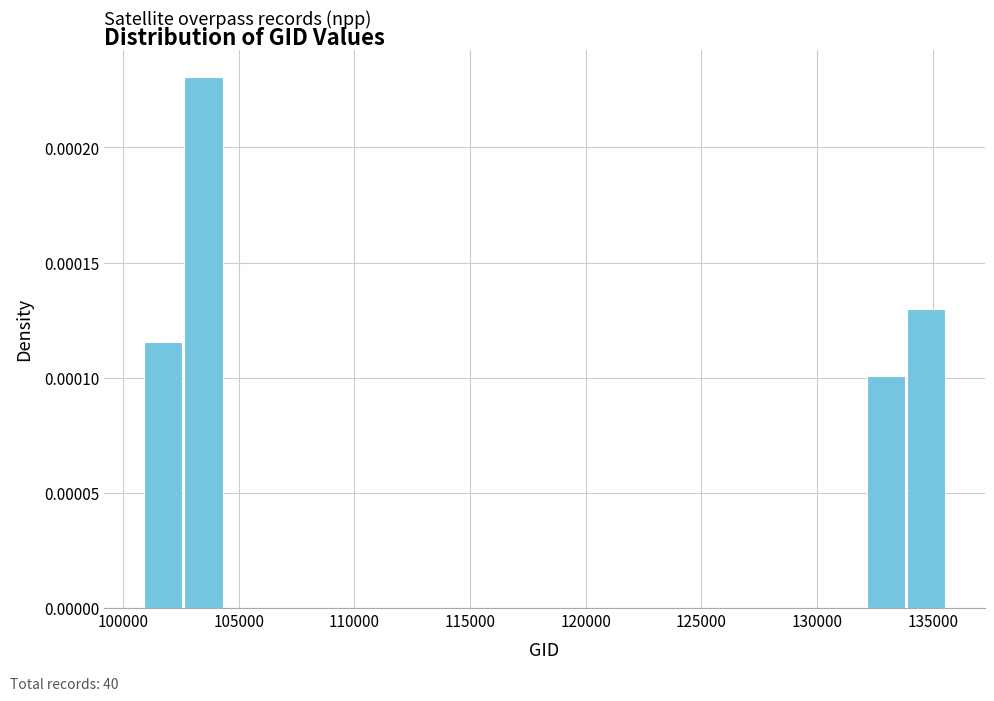

Around what value on the x-axis is the tallest bar? Give the approximate position of its centre, as read against the axis.

103500